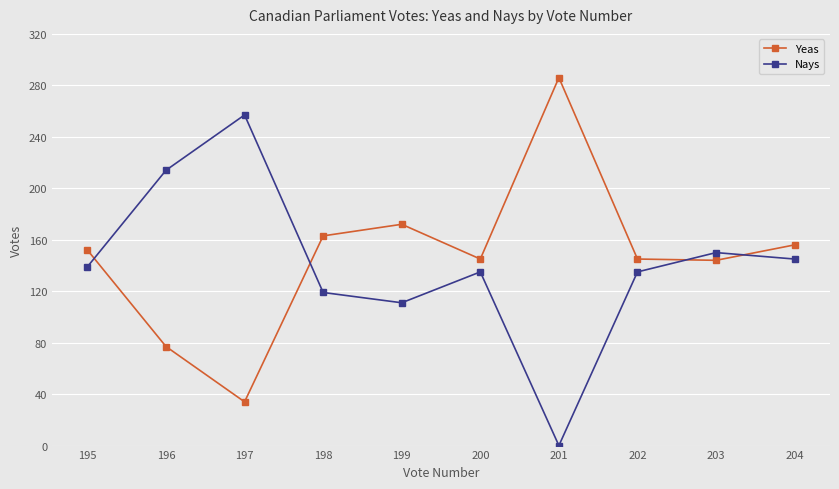

What are all the series names shown in the legend?

Yeas, Nays